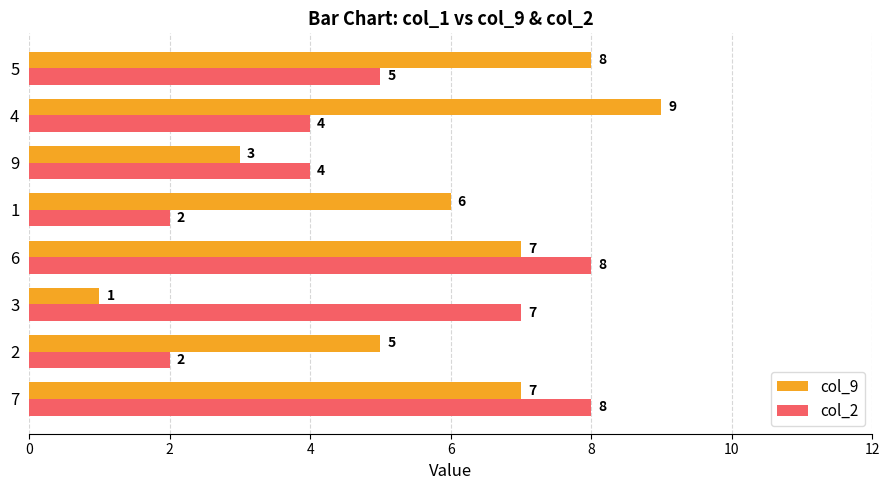

Which series has the largest range (max minus min)?

col_9